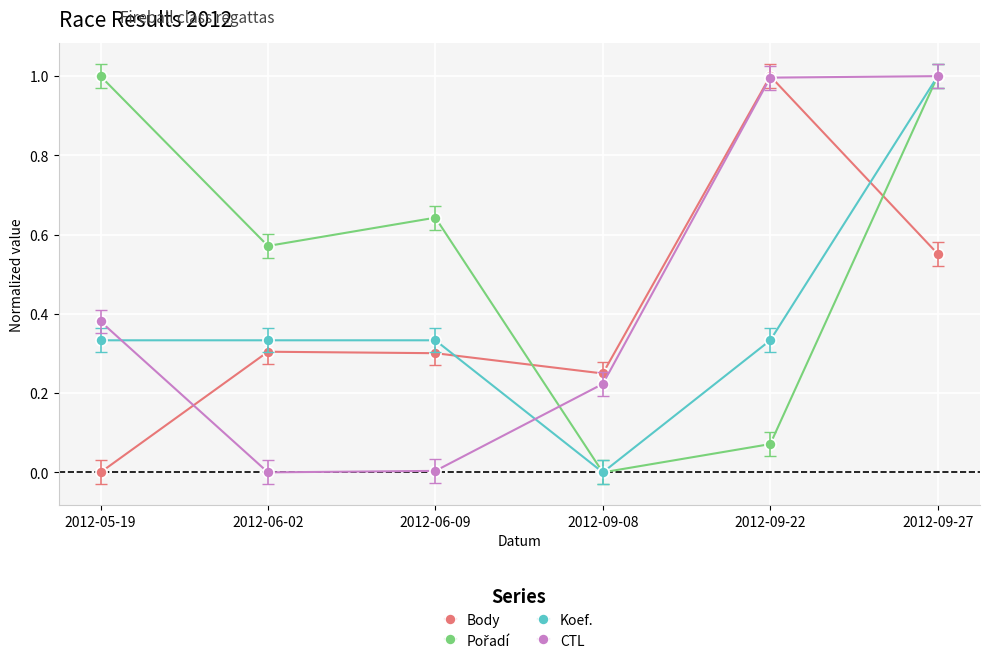

The CTL series shows 1.5 at 2012-09-22. True or false?

False